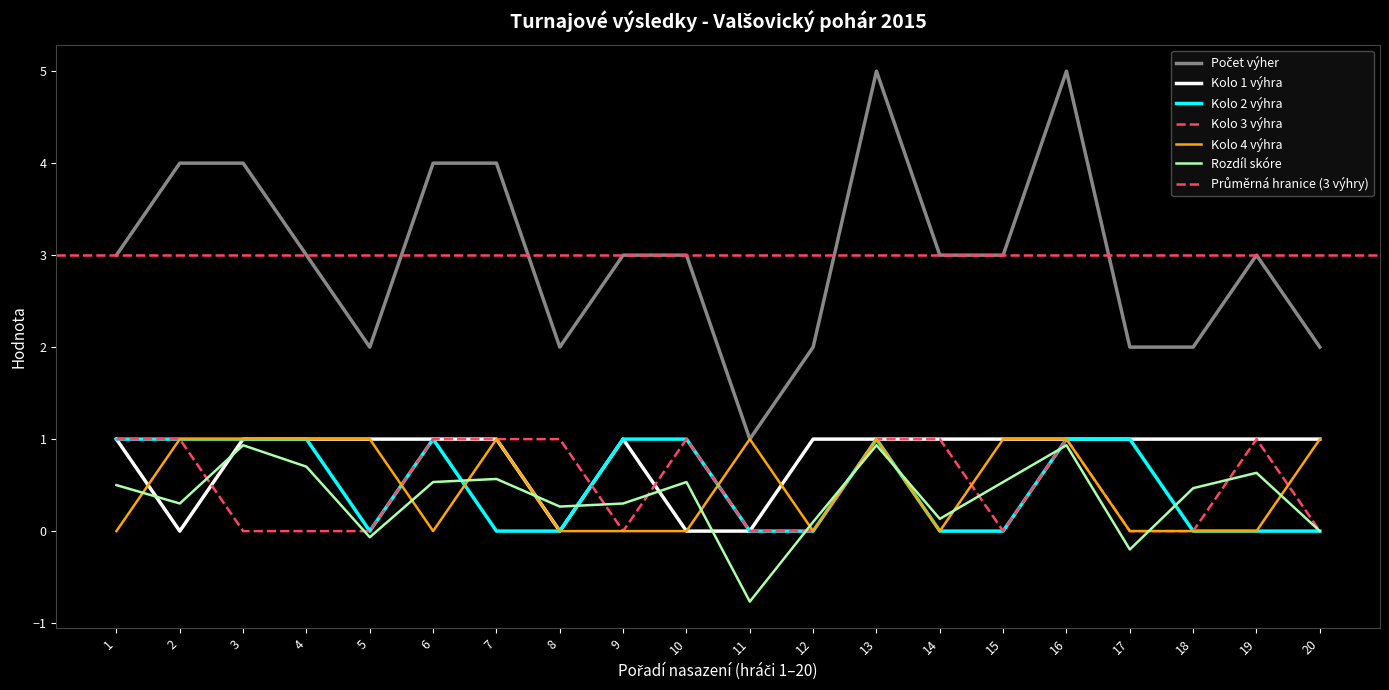

Where is Kolo 3 výhra nearest to the value 0?

3